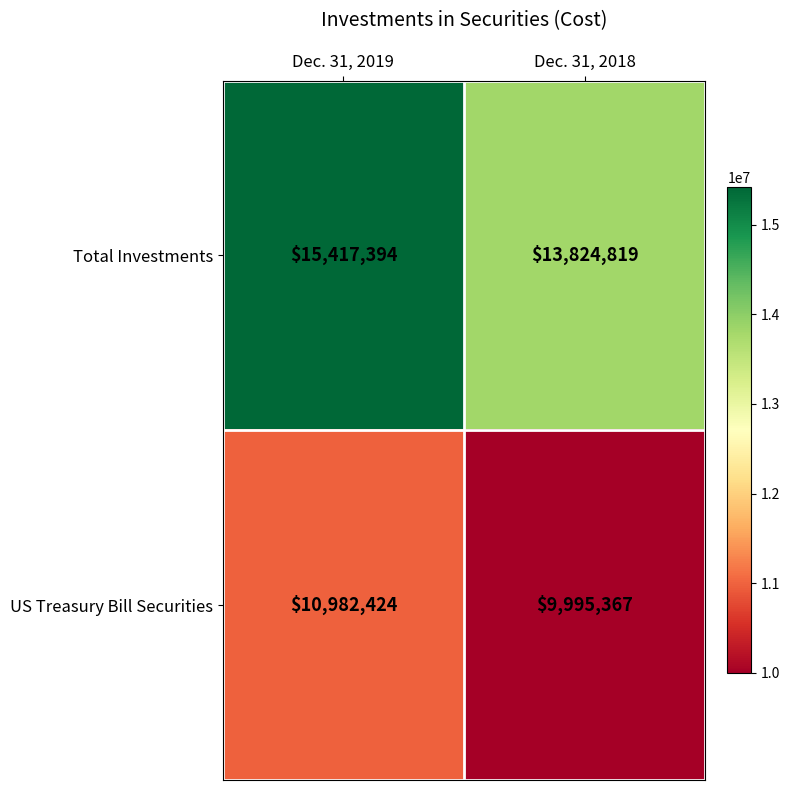

What is the spread (max minus min) of values at Dec. 31, 2019?

4434970